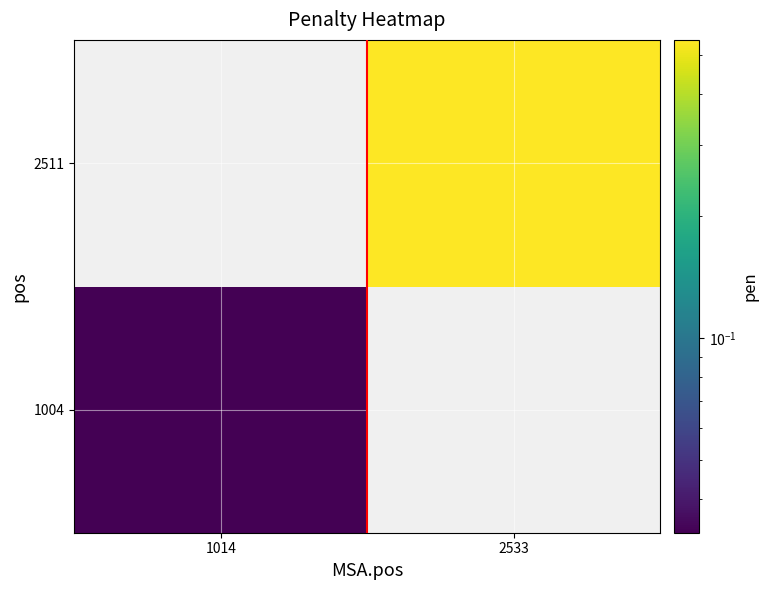

Which category has the highest value in the 2511 series?

1014